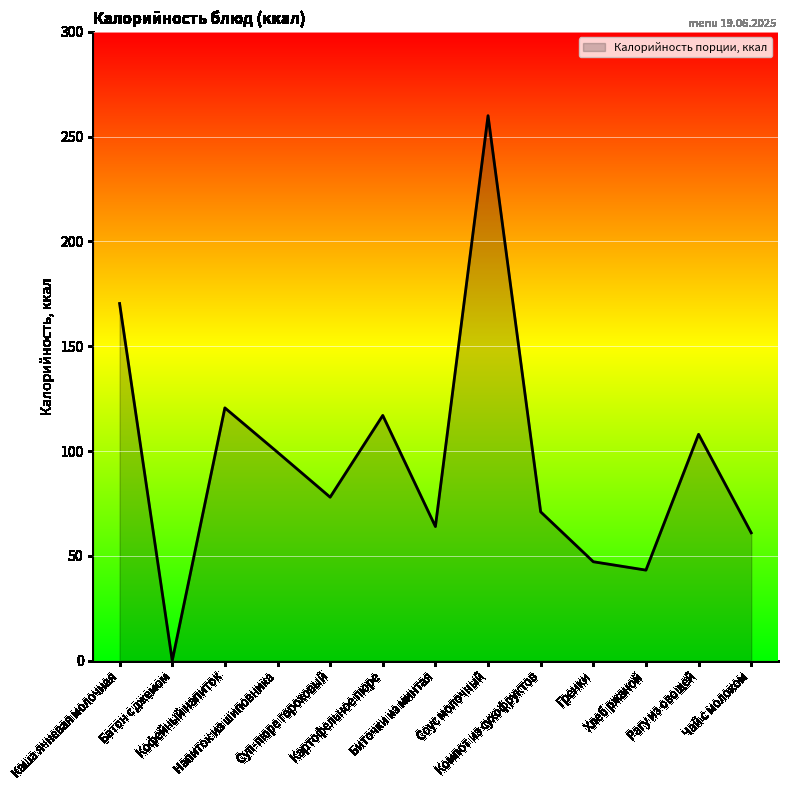

Reading right to left, what are all the values shown in this chart?

Чай с молоком=61.0	Рагу из овощей=108.0	Хлеб ржаной=43.2	Гренки=47.2	Компот из сухофруктов=71.0	Соус молочный=260.0	Биточки из минтая=64.0	Картофельное пюре=117.0	Суп-пюре гороховый=78.0	Напиток из шиповника=99.4	Кофейный напиток=120.6	Батон с джемом=0.0	Каша ячневая молочная=170.4